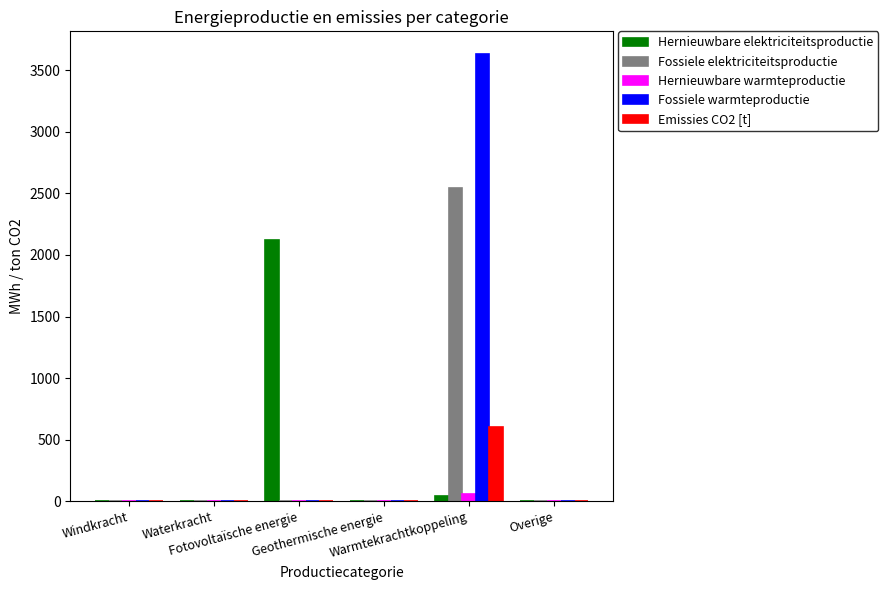

The value of Emissies CO2 [t] at Windkracht is 292.4. True or false?

False